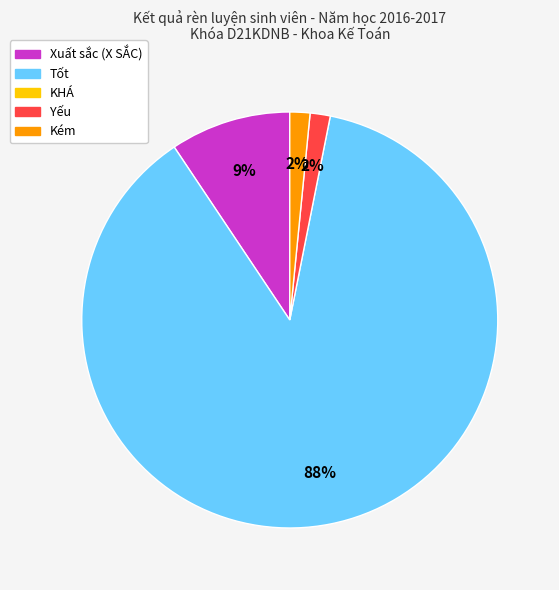

To the nearest percent, what is the average slice percentage?

25%